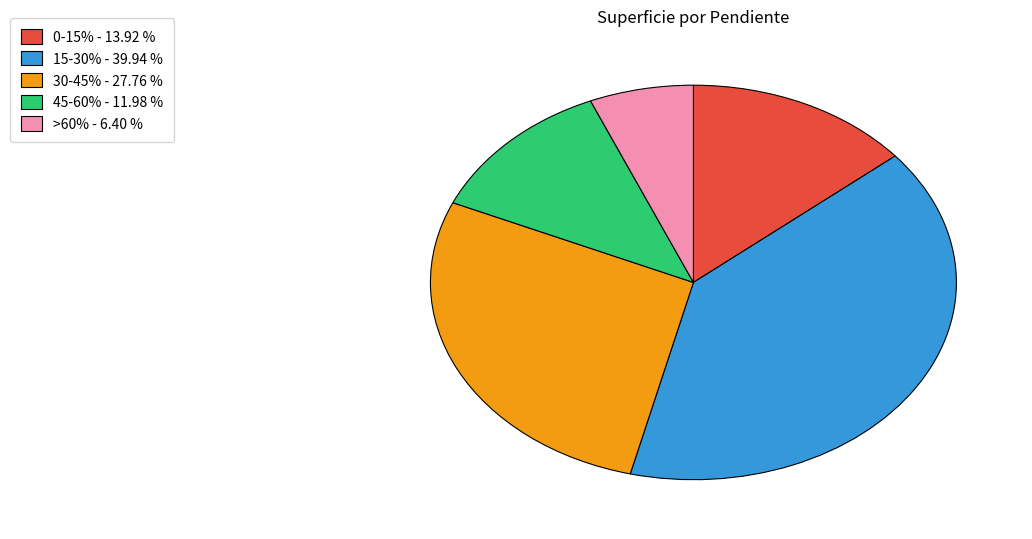

What is the ratio of the value at 15-30% to the value at 45-60%?

3.3